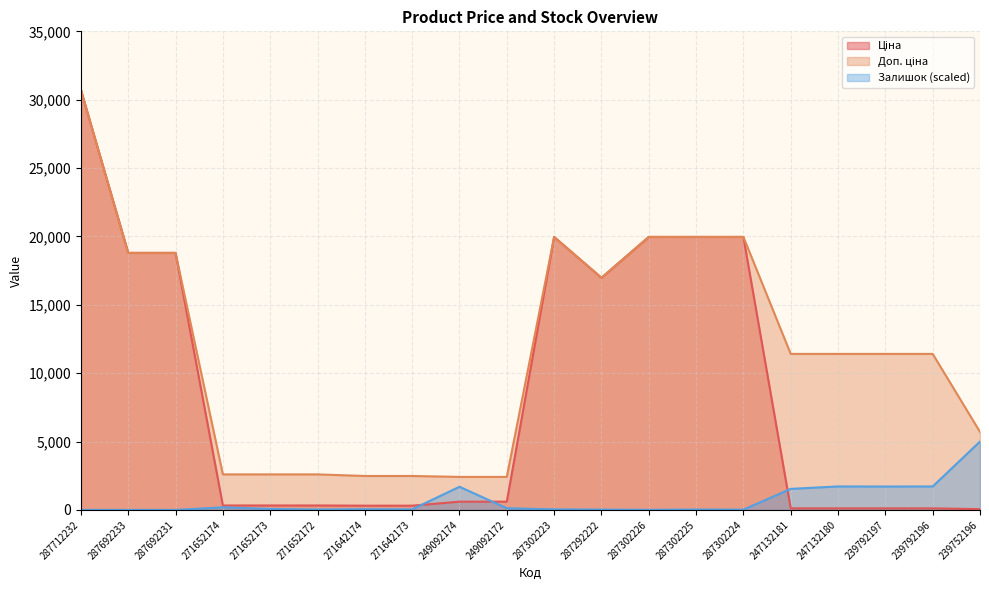

What is the sum of the Ціна values at 249092174 and 287302225?

20567.9